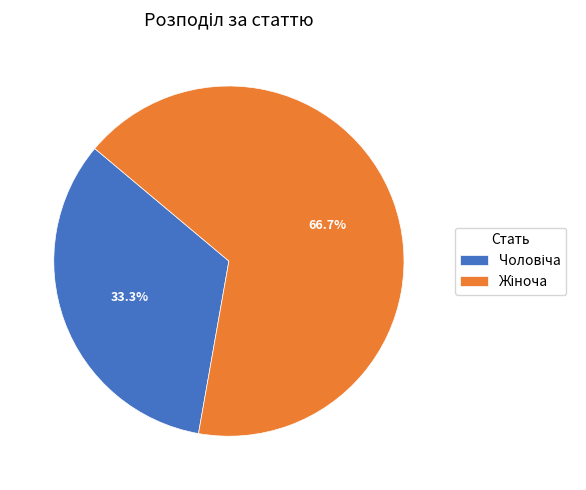

Is there any slice that represents more than half of the pie?

Yes